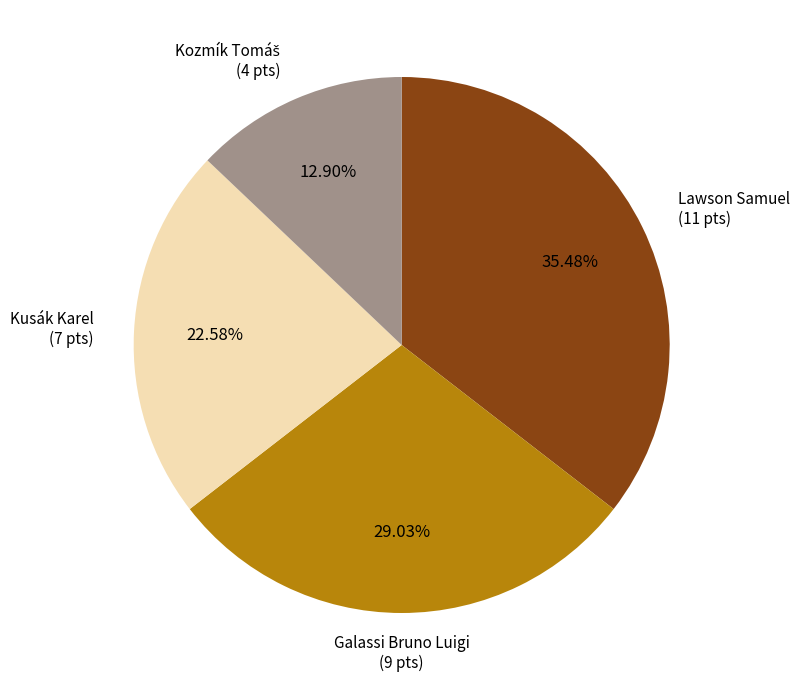

Is there any slice that represents more than half of the pie?

No